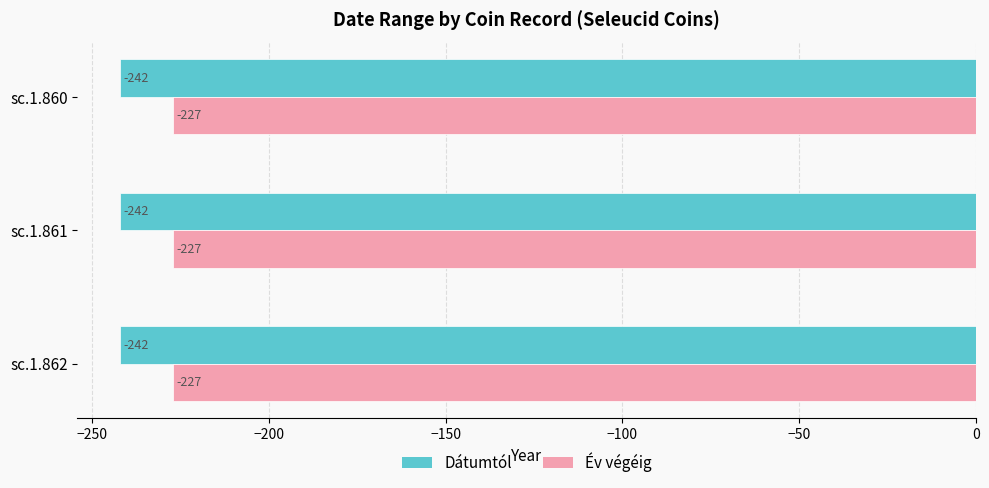

What is the total value across all series at sc.1.862?

-469